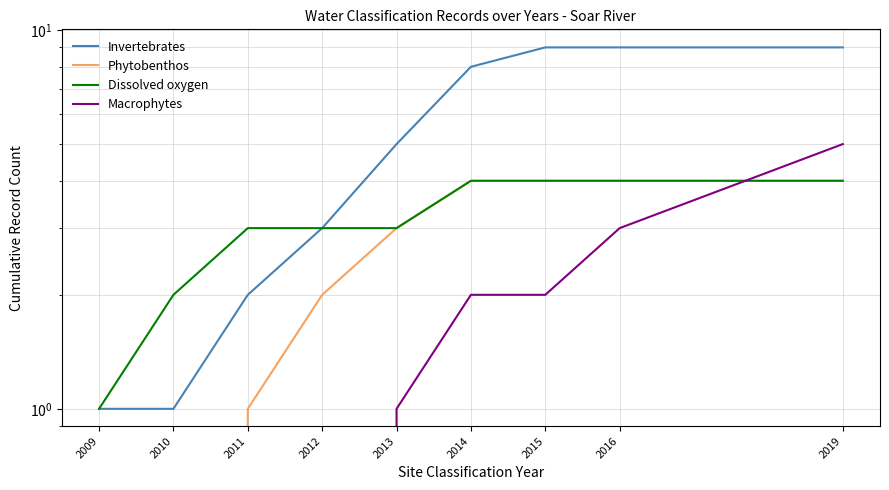

List the series in order of their overall mean, highest first.

Invertebrates, Dissolved oxygen, Phytobenthos, Macrophytes